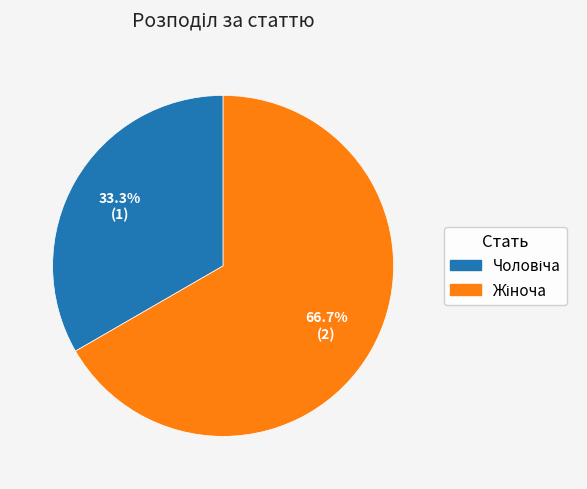

Is there a majority slice in this chart?

Yes